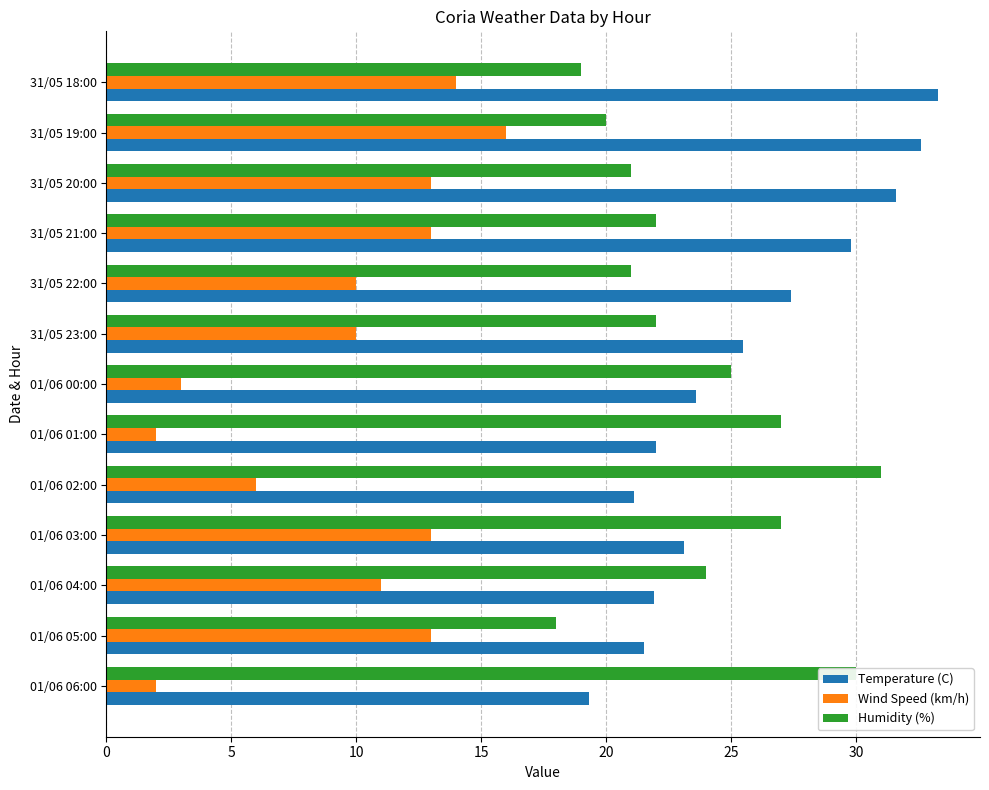

The Wind Speed (km/h) series shows 13.0 at 31/05 21:00. True or false?

True